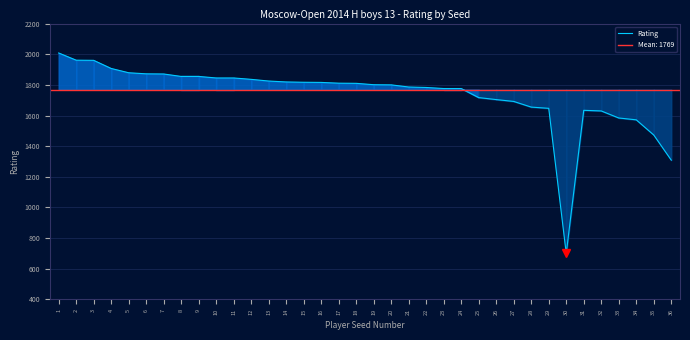

At which label does the data first exceed 1810?

1